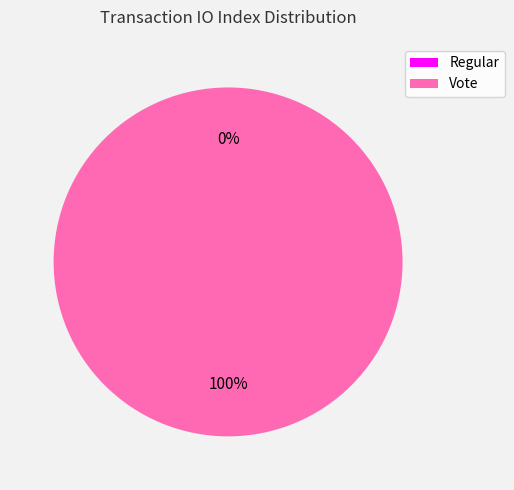

Count the number of slices in the pie.

2